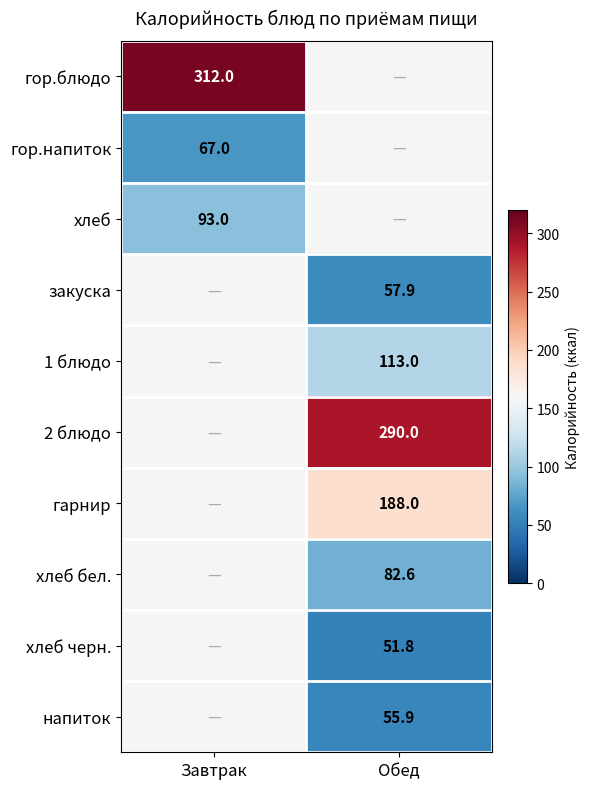

Is it true that хлеб equals 32.2 at Завтрак?

False